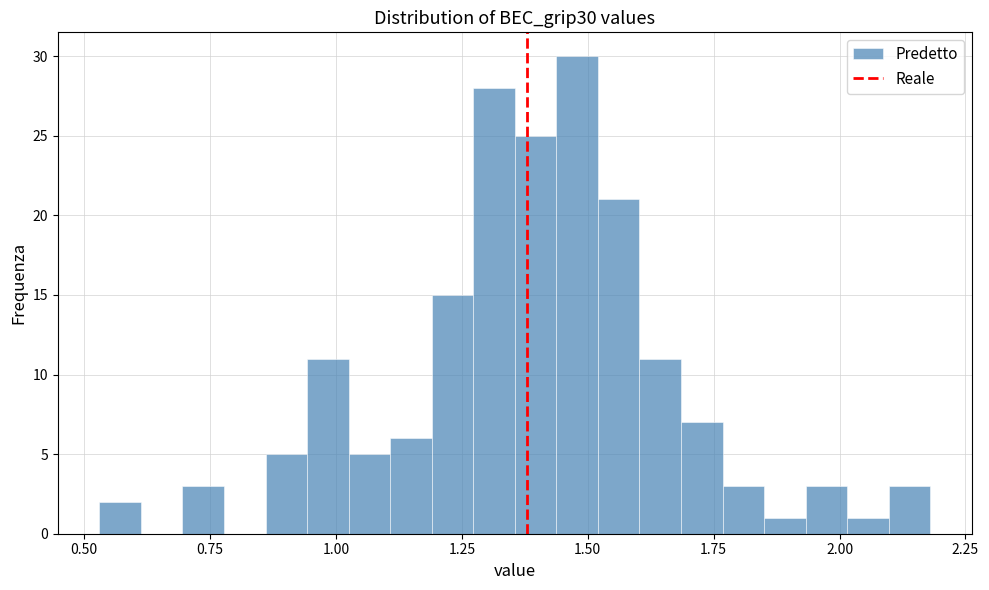

Around what value on the x-axis is the tallest bar? Give the approximate position of its centre, as read against the axis.

1.50